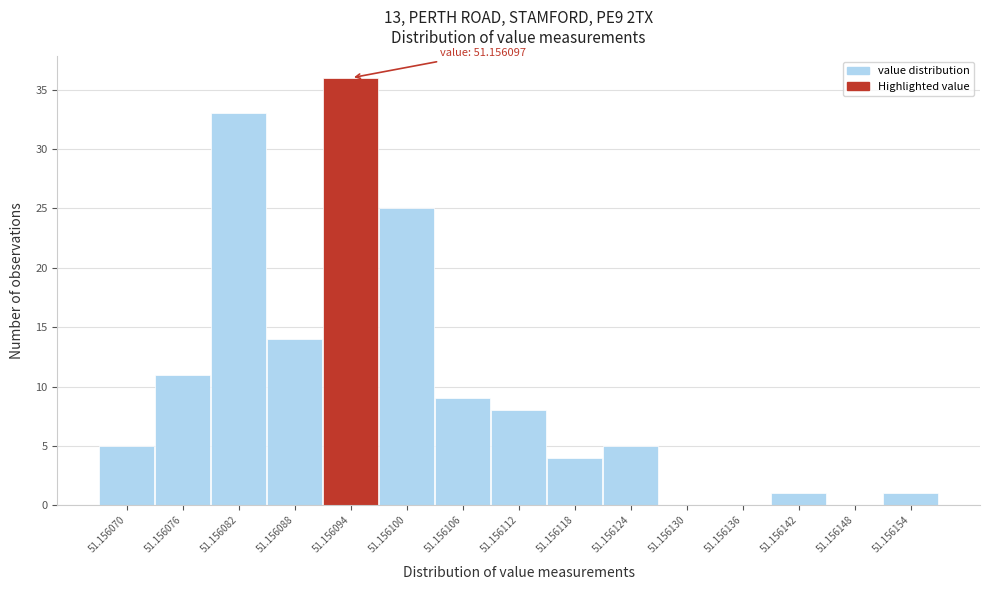

Reading left to right, list all the values displayed in this chart.

51.156070=5	51.156076=11	51.156082=33	51.156088=14	51.156094=36	51.156100=25	51.156106=9	51.156112=8	51.156118=4	51.156124=5	51.156130=0	51.156136=0	51.156142=1	51.156148=0	51.156154=1